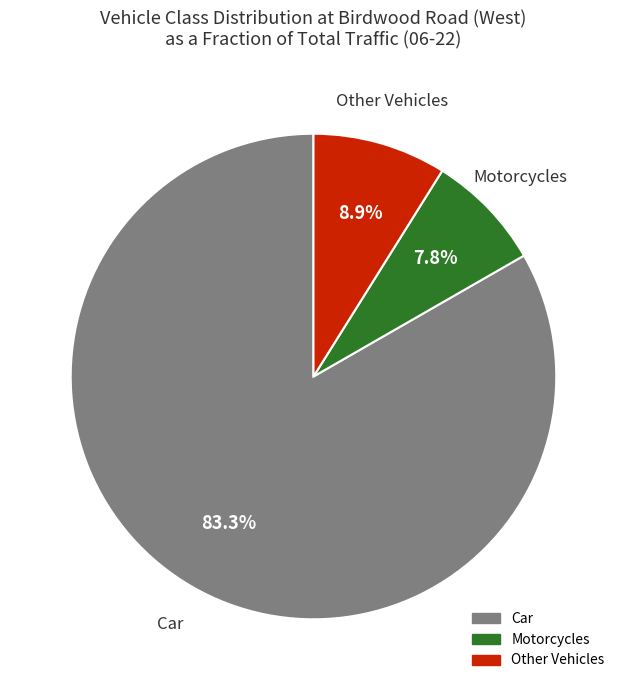

Is there a majority slice in this chart?

Yes